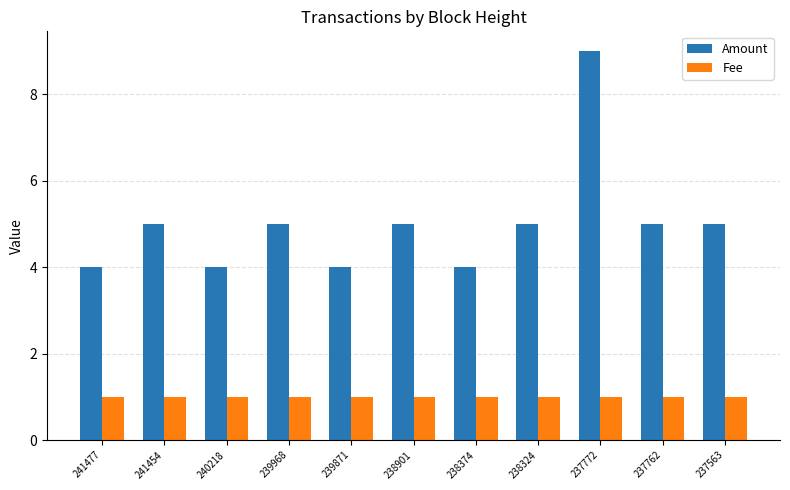

Which series has the largest range (max minus min)?

Amount